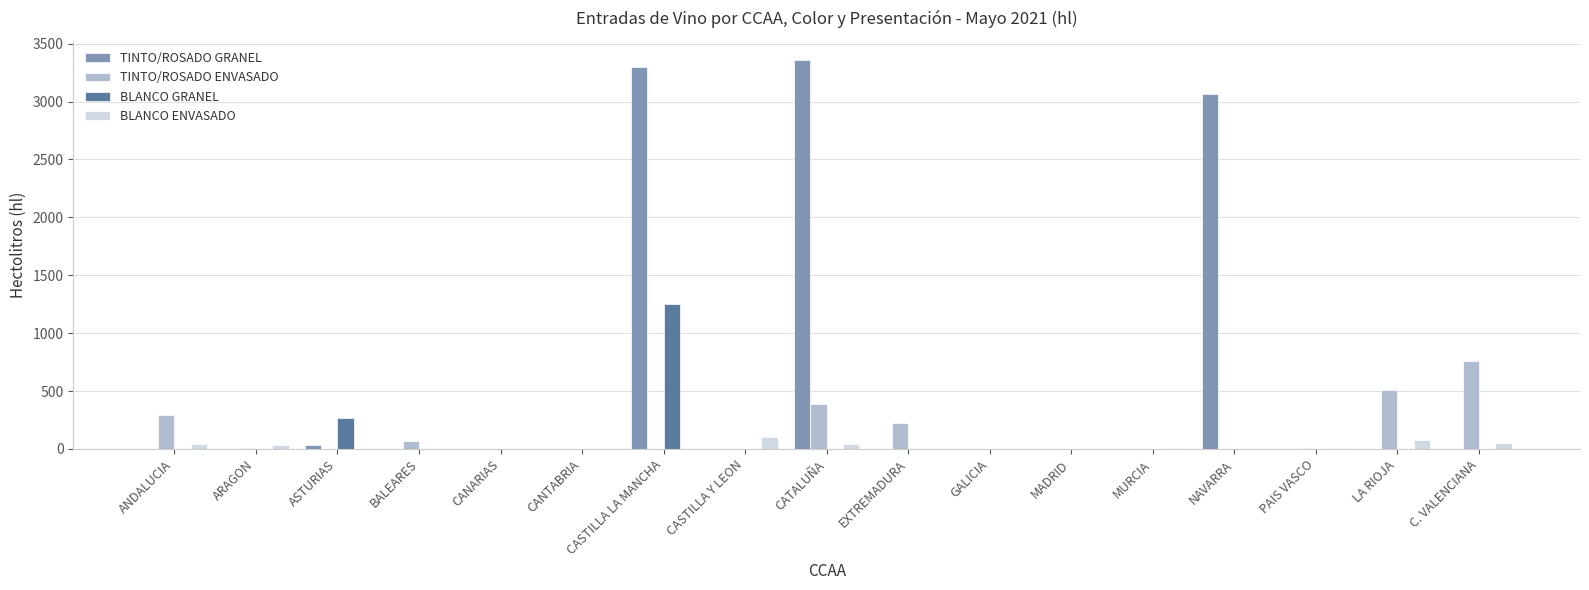

At which label is BLANCO GRANEL closest to 625?

ASTURIAS